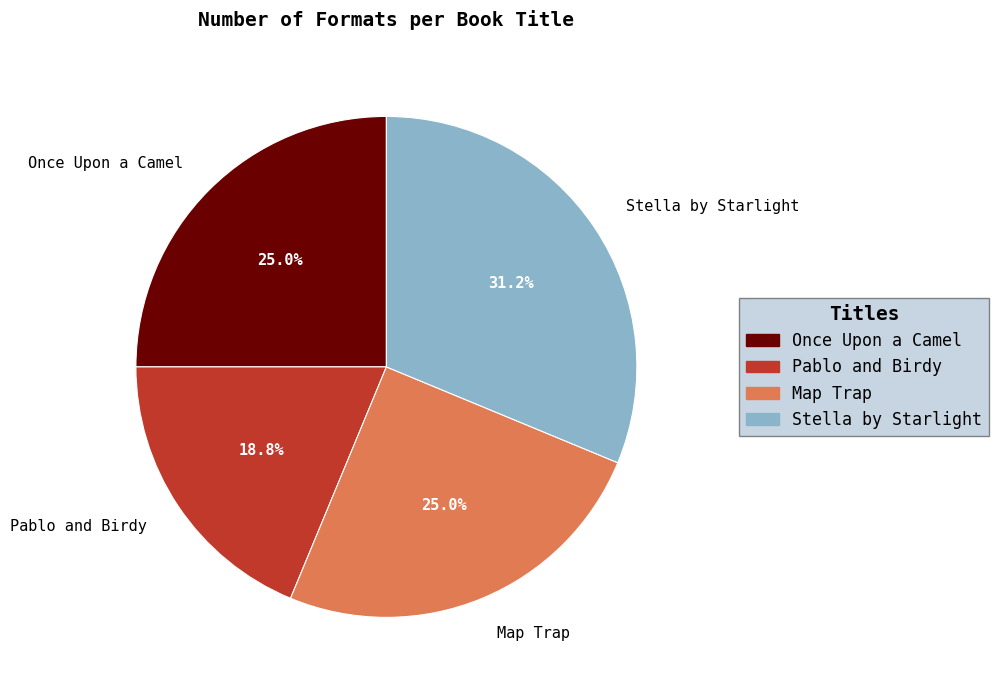

What is the smallest slice in the pie chart?

Pablo and Birdy